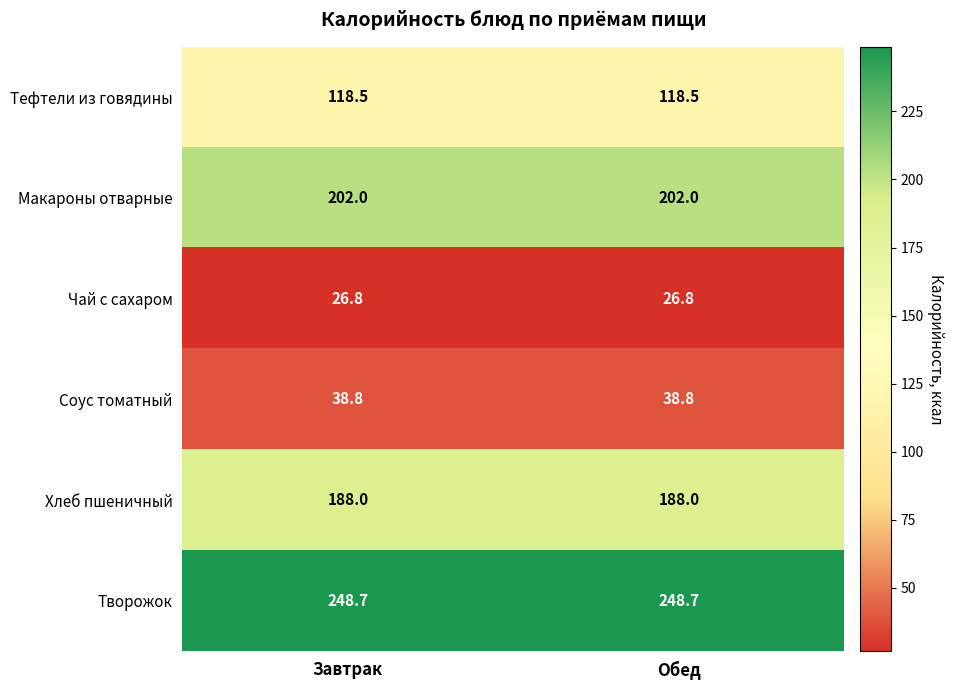

Reading left to right, list all the values displayed in this chart.

Тефтели из говядины: Завтрак=118.5	Обед=118.5
Макароны отварные: Завтрак=202.0	Обед=202.0
Чай с сахаром: Завтрак=26.8	Обед=26.8
Соус томатный: Завтрак=38.8	Обед=38.8
Хлеб пшеничный: Завтрак=188.0	Обед=188.0
Творожок: Завтрак=248.7	Обед=248.7